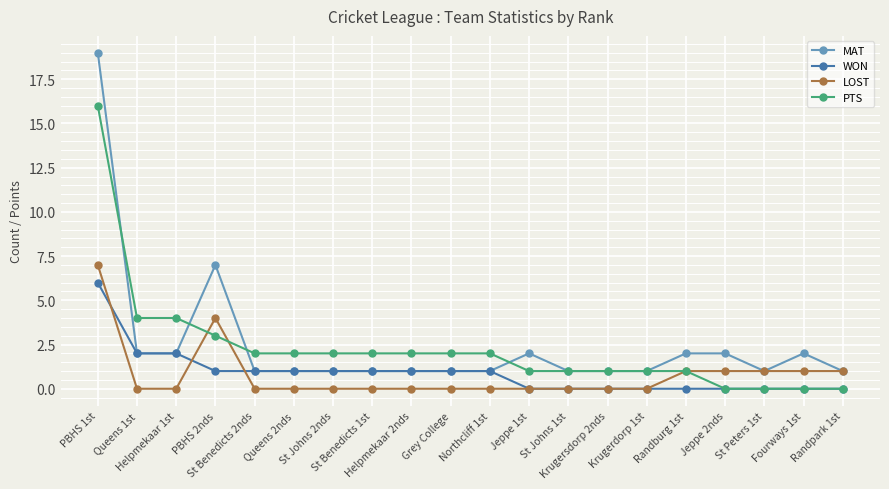

What is the label of the 7th point from the right?

Krugersdorp 2nds